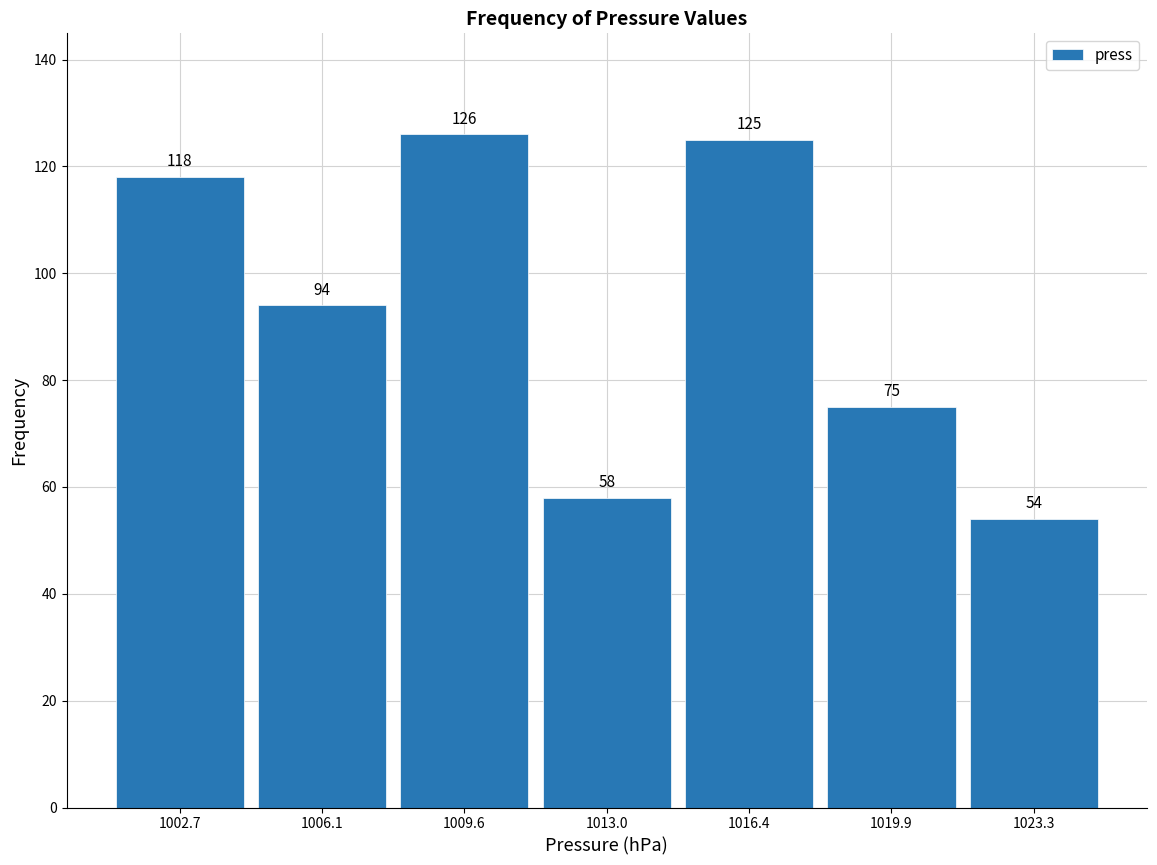

Reading left to right, transcribe this chart: for each bar, give the range it covers on the x-axis and its height. The bar edges are not printed on the chart, so give them approximately, as read against the axis.

1001.0 to 1004.5: 118
1004.5 to 1008.0: 94
1008.0 to 1011.5: 126
1011.5 to 1014.5: 58
1014.5 to 1018.0: 125
1018.0 to 1021.5: 75
1021.5 to 1025.0: 54